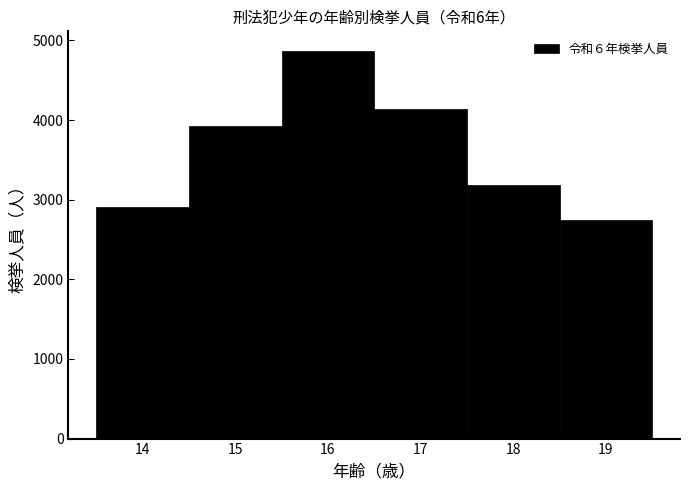

Reading left to right, transcribe this chart: for each bar, give the range it covers on the x-axis and its height. The values are not printed on the chart, so give them approximately, as read against the axis.

13.5 to 14.5: 2900
14.5 to 15.5: 3900
15.5 to 16.5: 4900
16.5 to 17.5: 4100
17.5 to 18.5: 3200
18.5 to 19.5: 2700